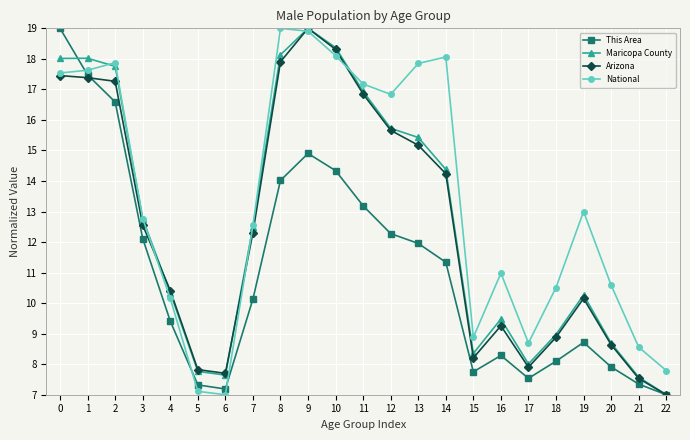

How many series are shown in this chart?

4